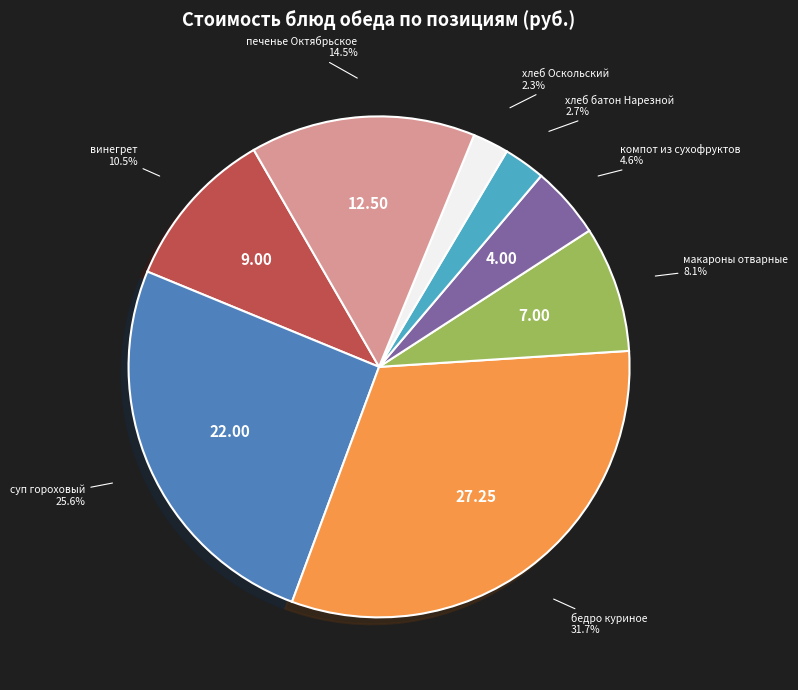

Is there a majority slice in this chart?

No